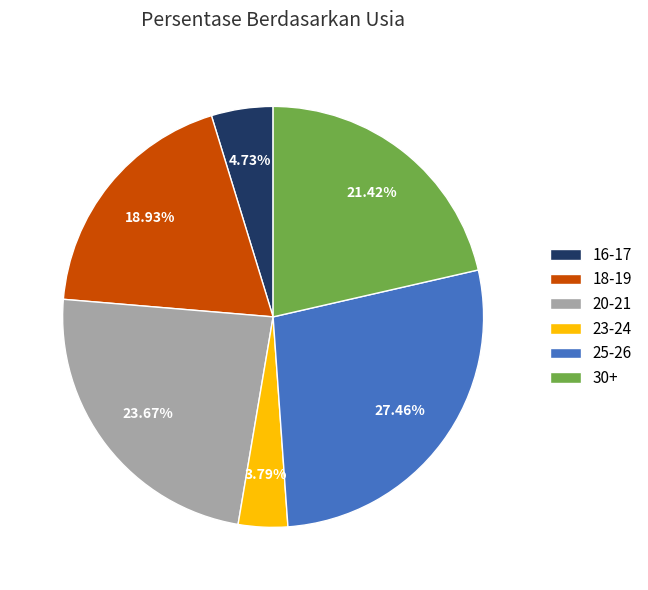

Is the sum of 23-24 and 30+ greater than half?

No